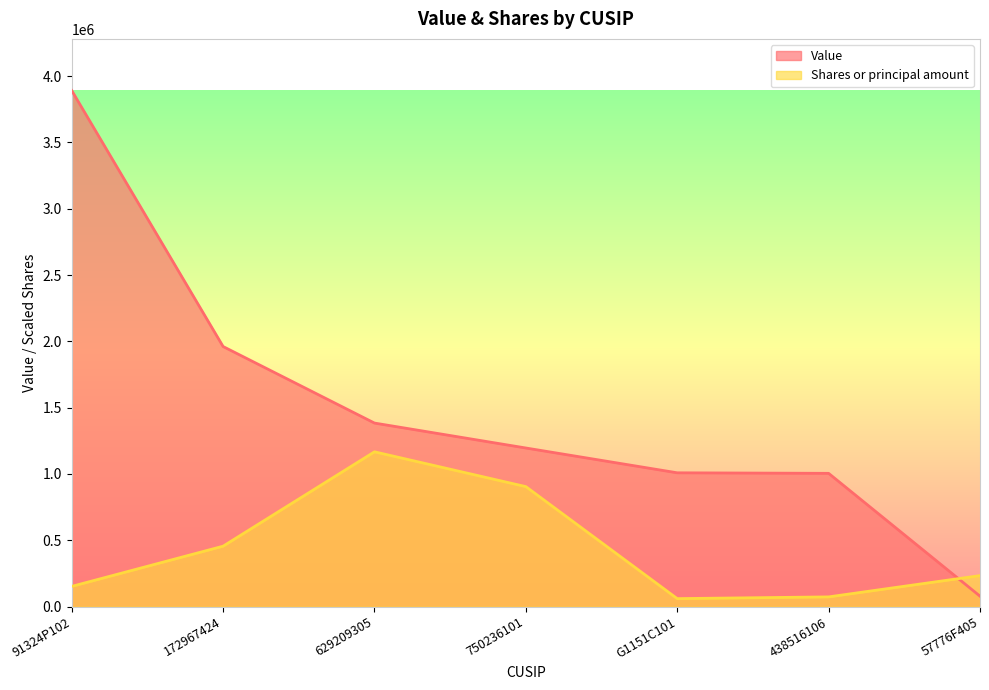

How many data points does each series have?

7